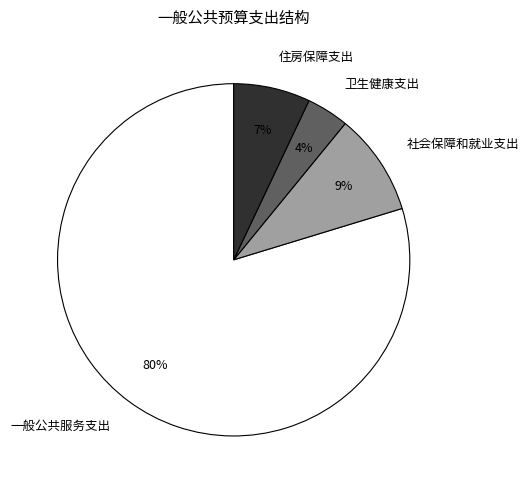

To the nearest percent, what percentage of the pie is 社会保障和就业支出?

9%